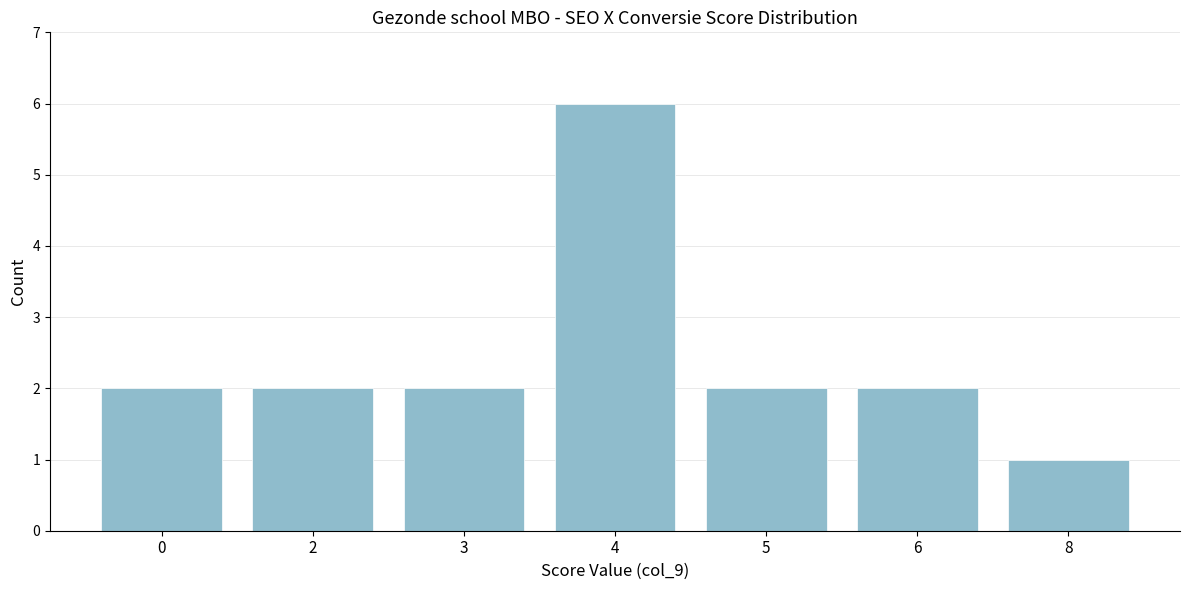

Reading left to right, transcribe all the data shown in this chart.

0=2	2=2	3=2	4=6	5=2	6=2	8=1